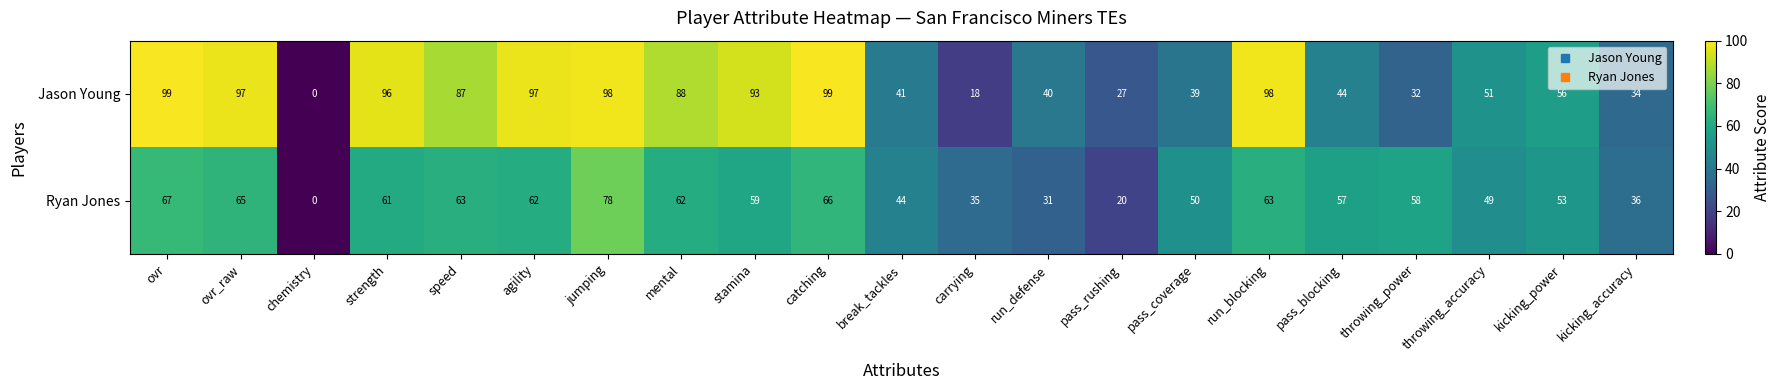

Is it true that Ryan Jones equals 54 at jumping?

False